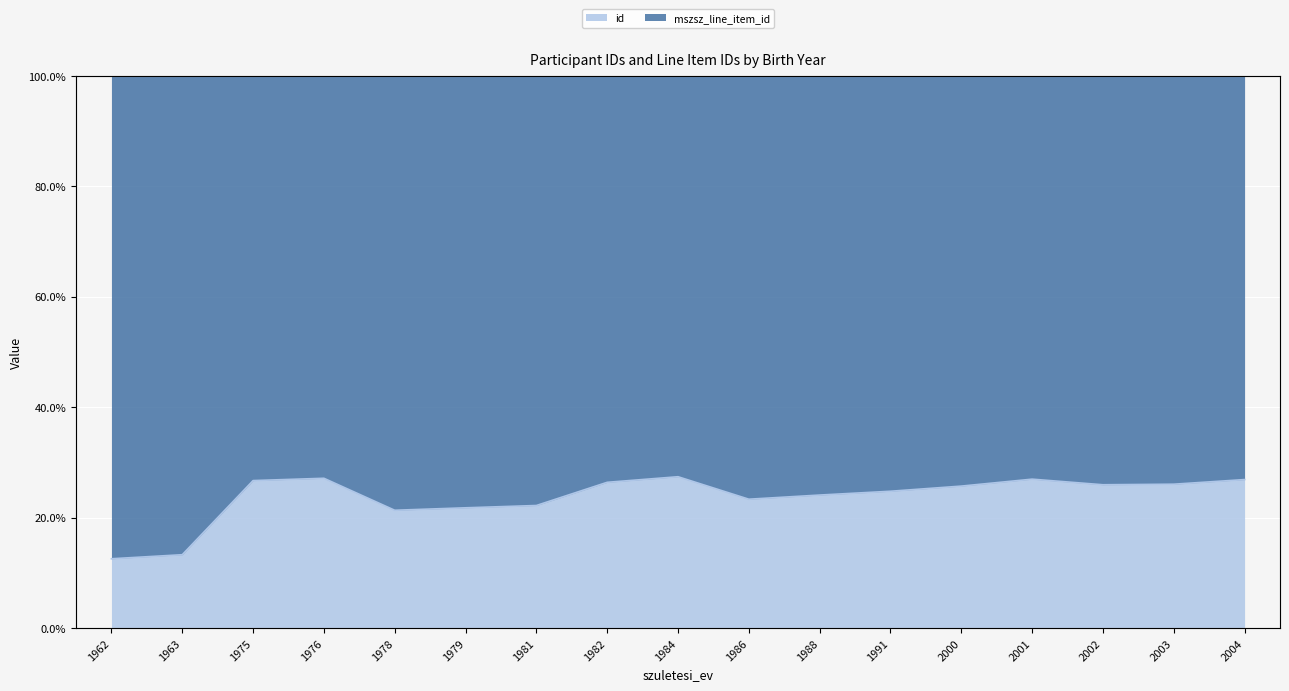

How many categories are shown in the chart?

17